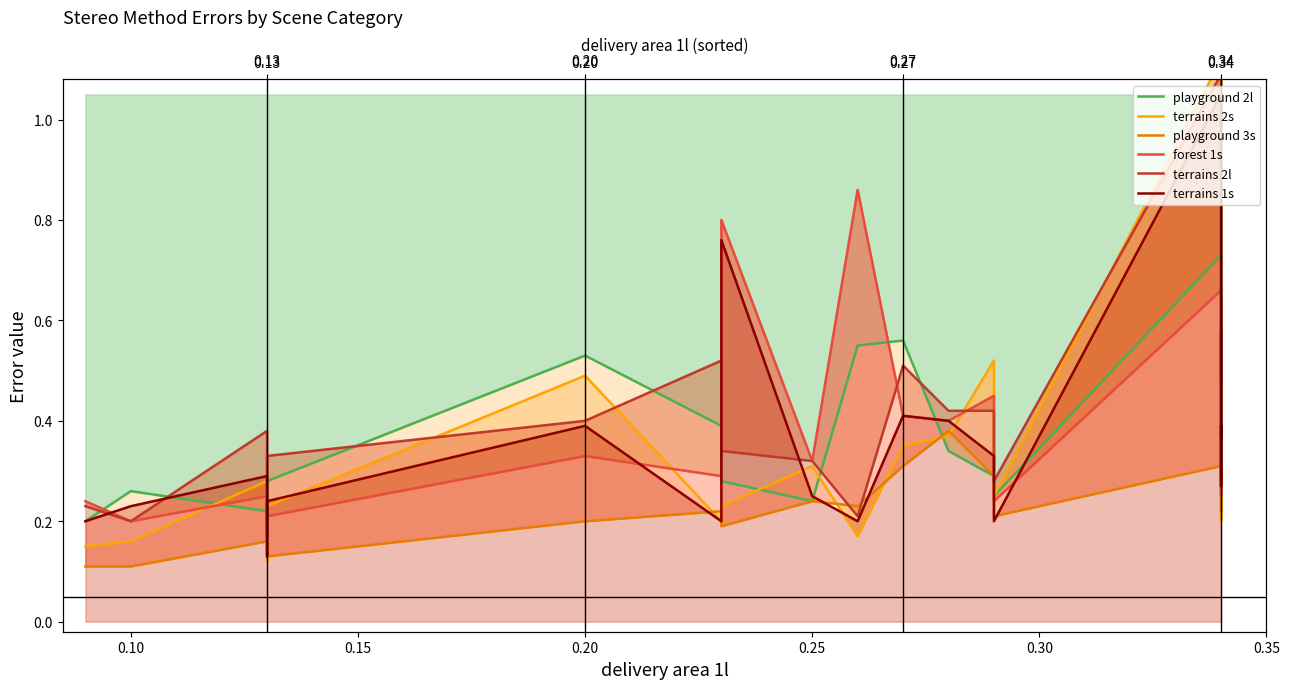

What are all the series names shown in the legend?

playground 2l, terrains 2s, playground 3s, forest 1s, terrains 2l, terrains 1s